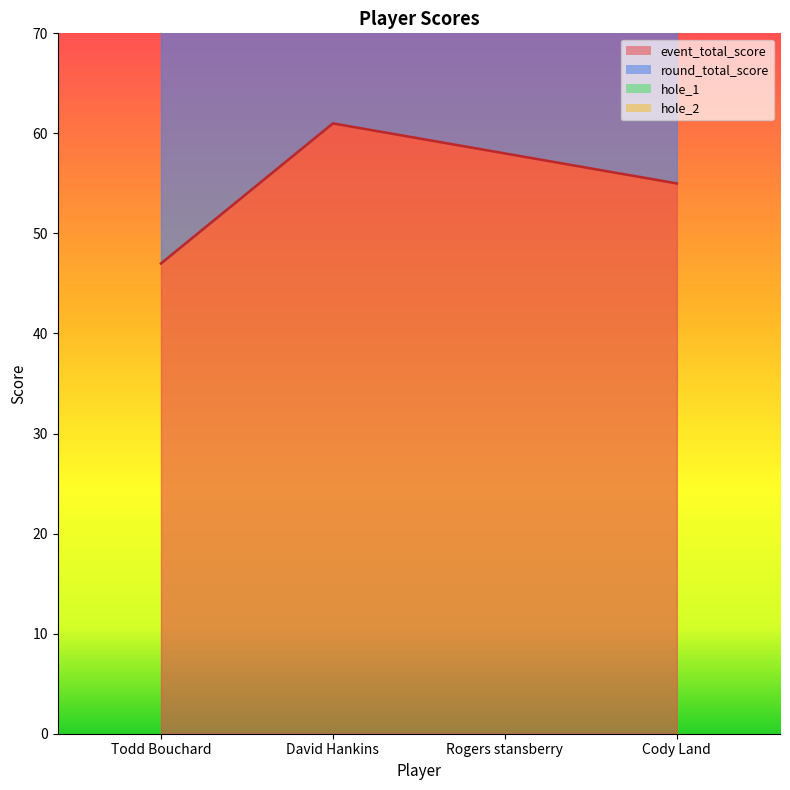

Reading left to right, extract all data points from this chart.

event_total_score: 47	61	58	55
round_total_score: 94	122	116	110